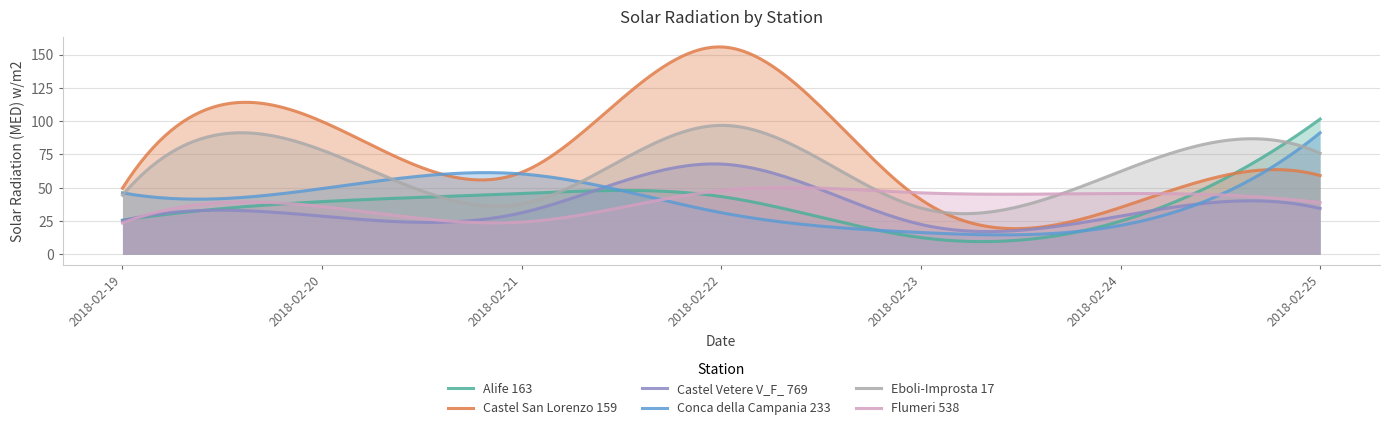

Reading left to right, extract all data points from this chart.

Alife 163: 25.6	39.5	45.6	43.3	12.5	24.8	101.5
Castel San Lorenzo 159: 49.6	99.7	61.5	155.7	41.1	35.1	59.1
Castel Vetere V_F_ 769: 25.2	28.6	31.1	67.7	22.4	28.7	34.4
Conca della Campania 233: 46.1	49.3	60.3	31.2	16.3	21.6	91.2
Eboli-Improsta 17: 44.3	78.2	37.8	96.8	34.7	62.2	75.8
Flumeri 538: 23.4	35.8	24.1	47.8	46.1	45.6	38.8